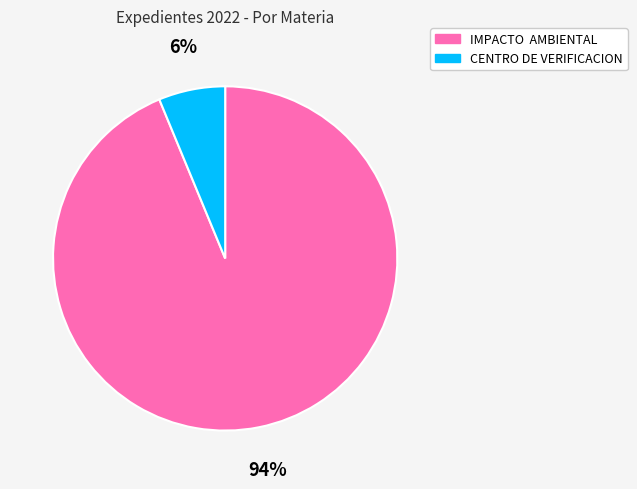

To the nearest percent, what is the combined percentage of IMPACTO AMBIENTAL and CENTRO DE VERIFICACION?

100%